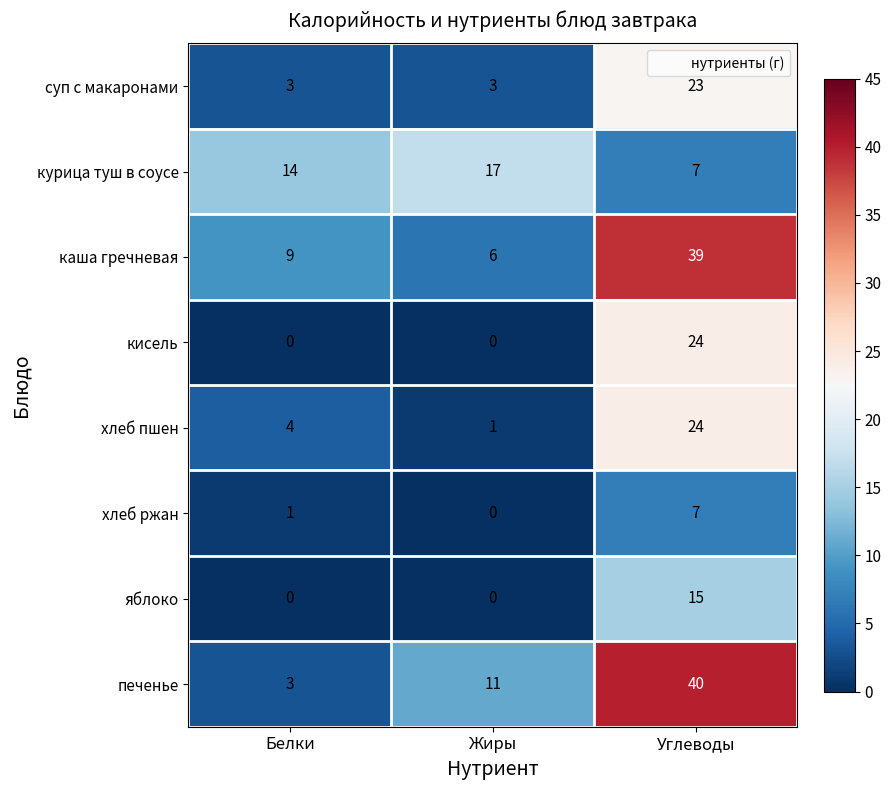

What is the sum of all хлеб ржан values?

8